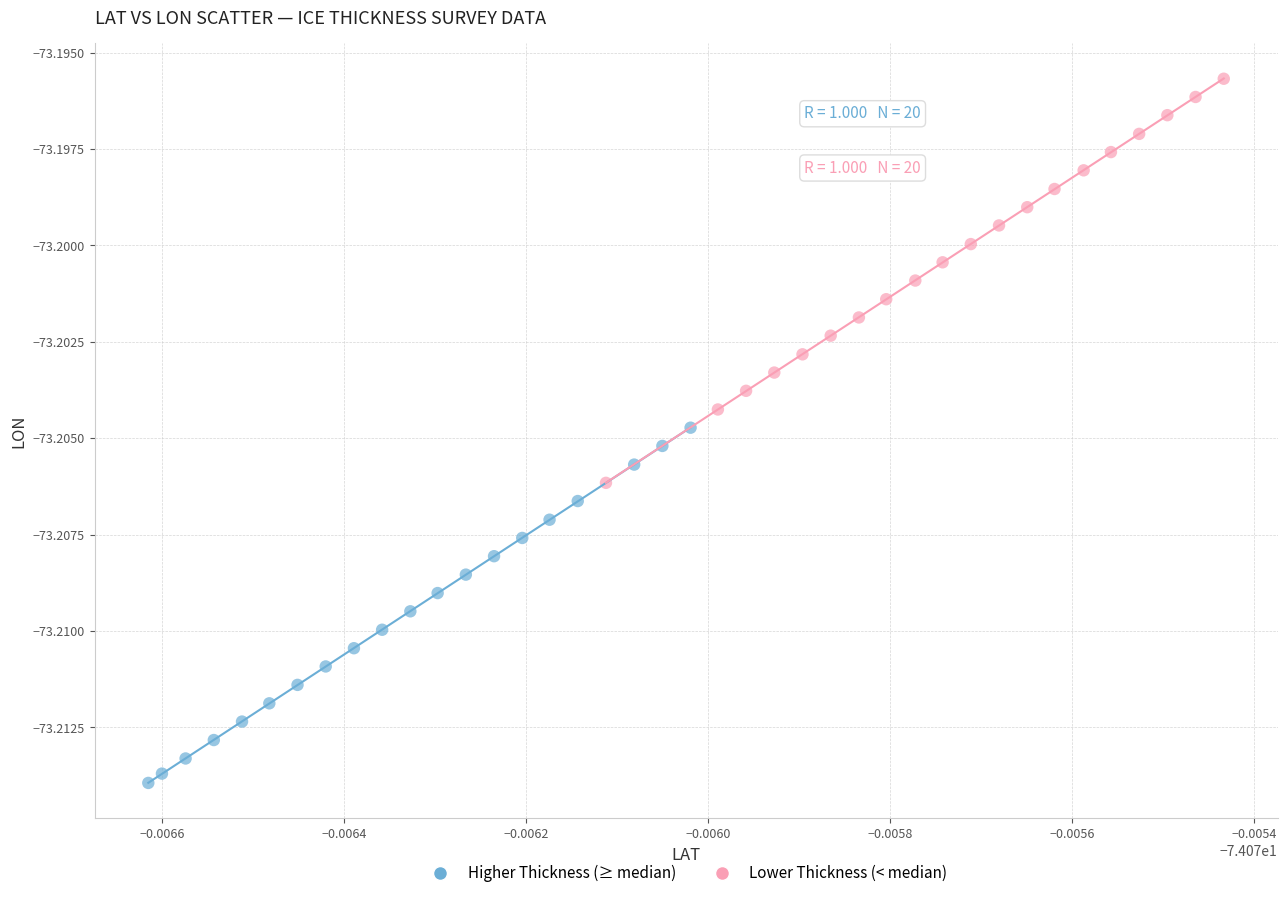

Which series contains the highest Y value?

Lower Thickness (< median)